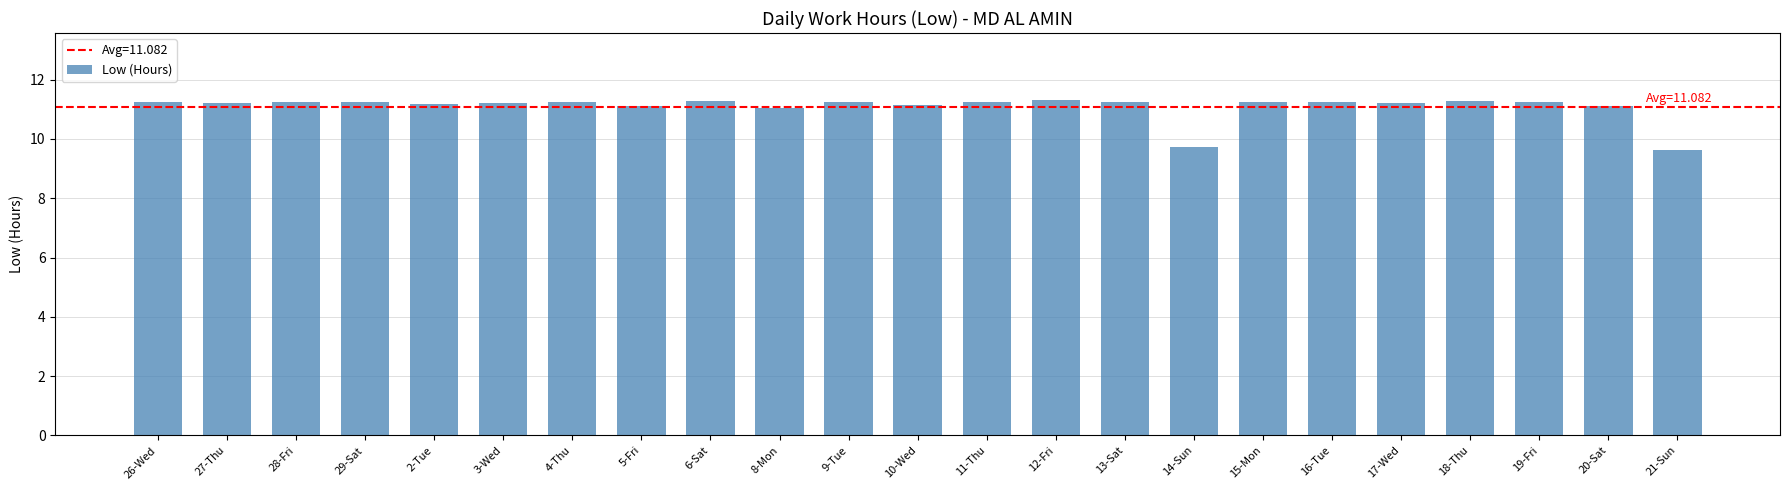

Is it true that the value at 6-Sat is 5.8?

False